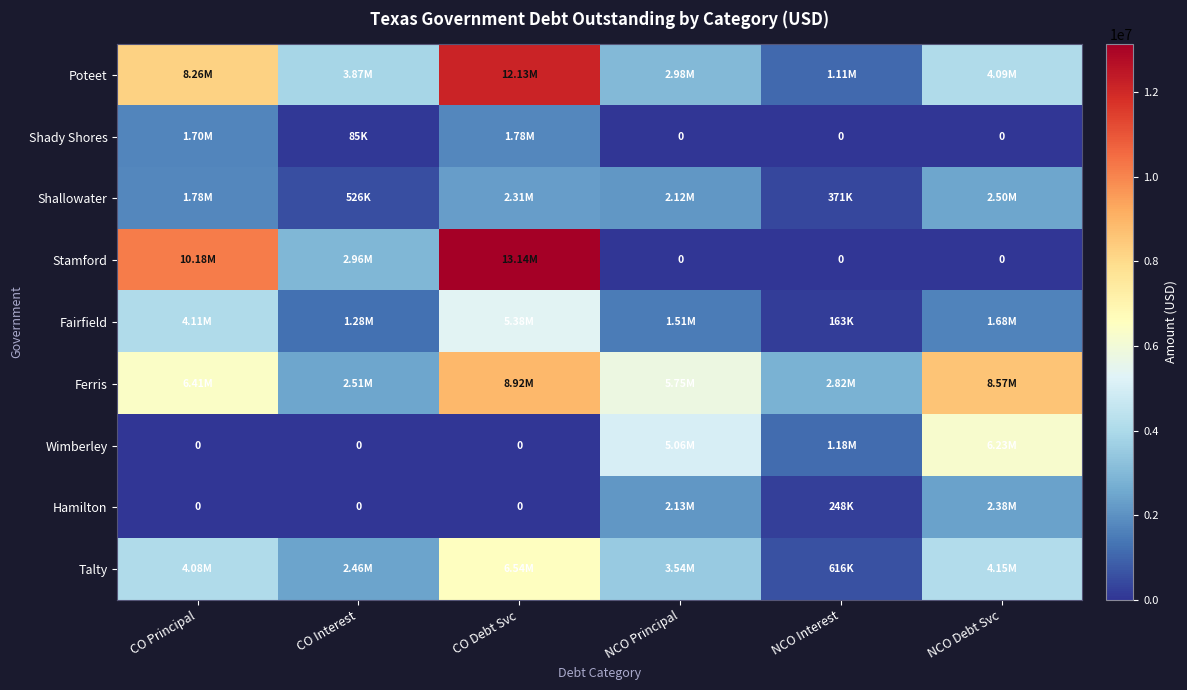

At which category does the chart reach its minimum across all series?

NCO Principal